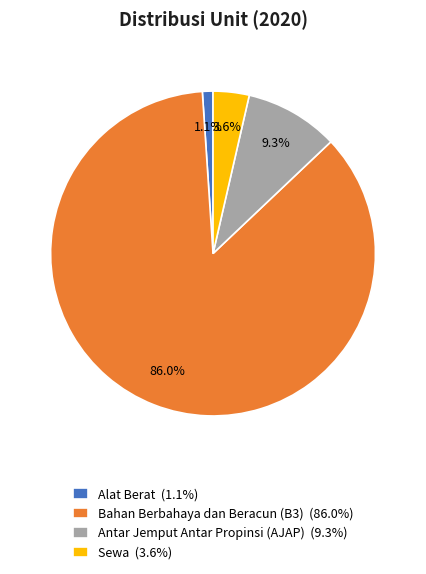

The Sewa slice represents 14% of the pie. True or false?

False